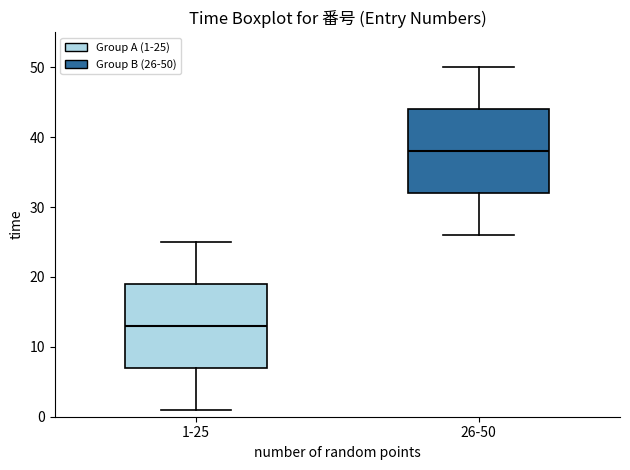

Reading left to right, transcribe this box plot: for each box, give where its median line is, the range the box spans, and where its two whiskers end, as read against the y-axis. The values are not printed on the chart, so give them approximately, as read against the axis.

1-25: median 13, box 7 to 19, whiskers 1 to 25
26-50: median 38, box 32 to 44, whiskers 26 to 50